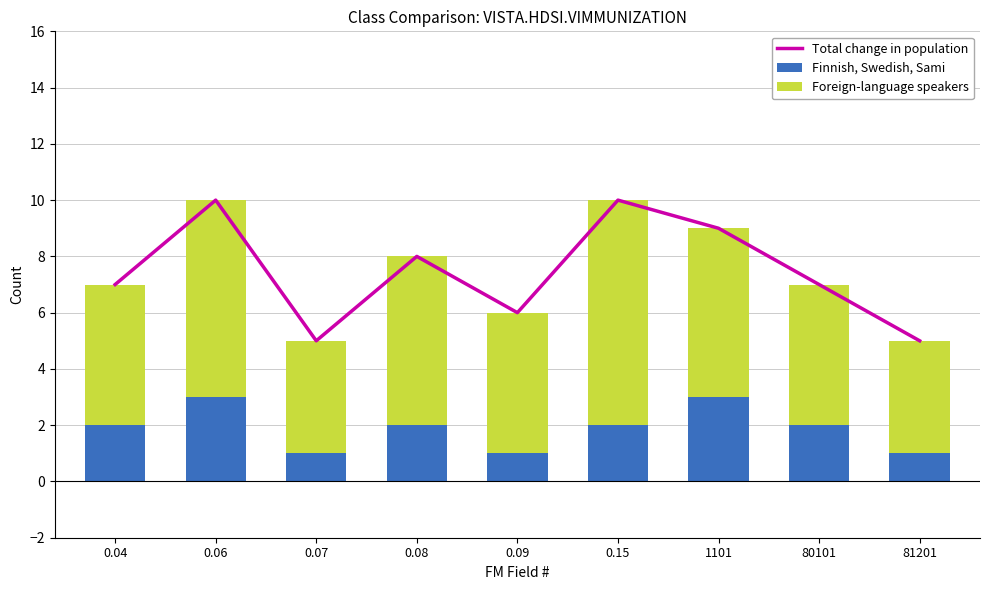

How many data points in Total change in population are less than 7?

3